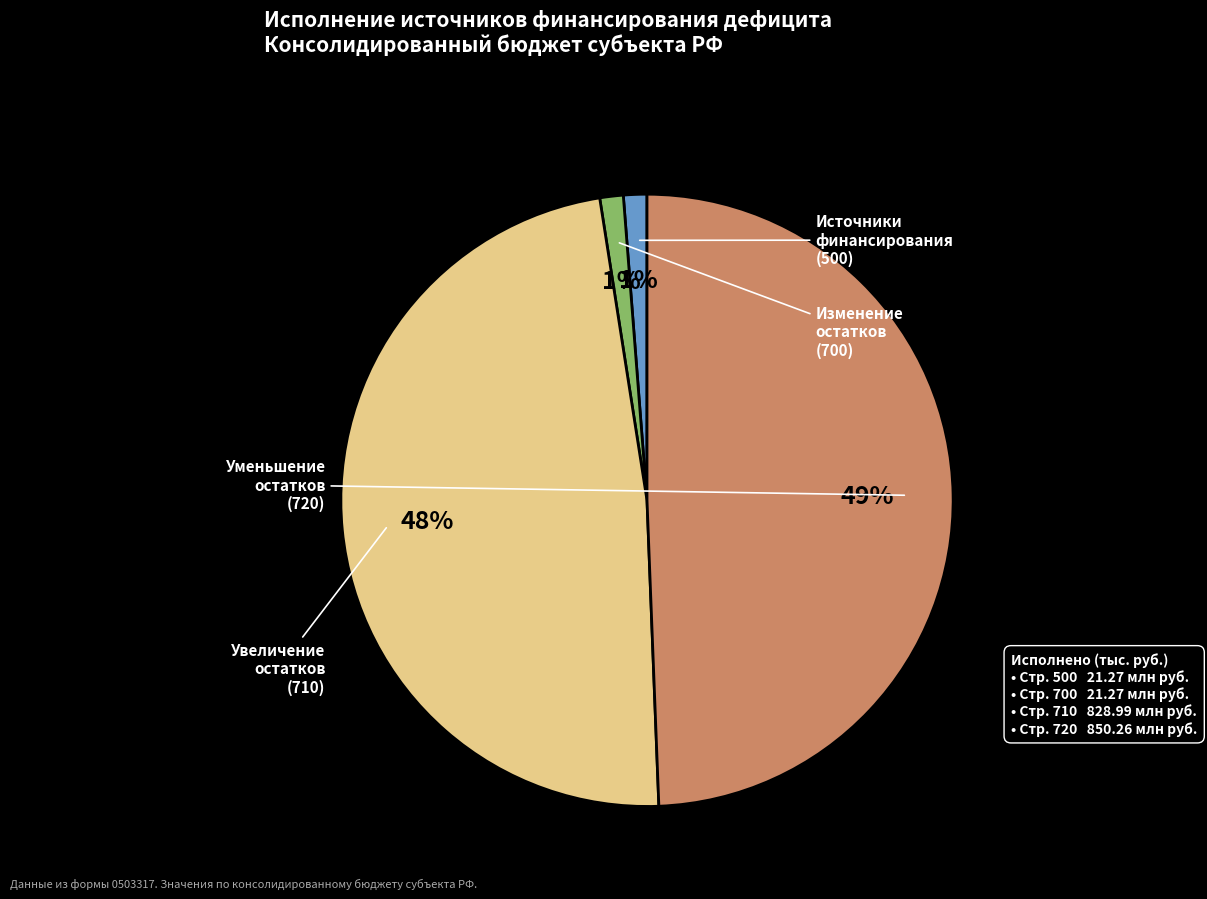

Count the number of slices in the pie.

4